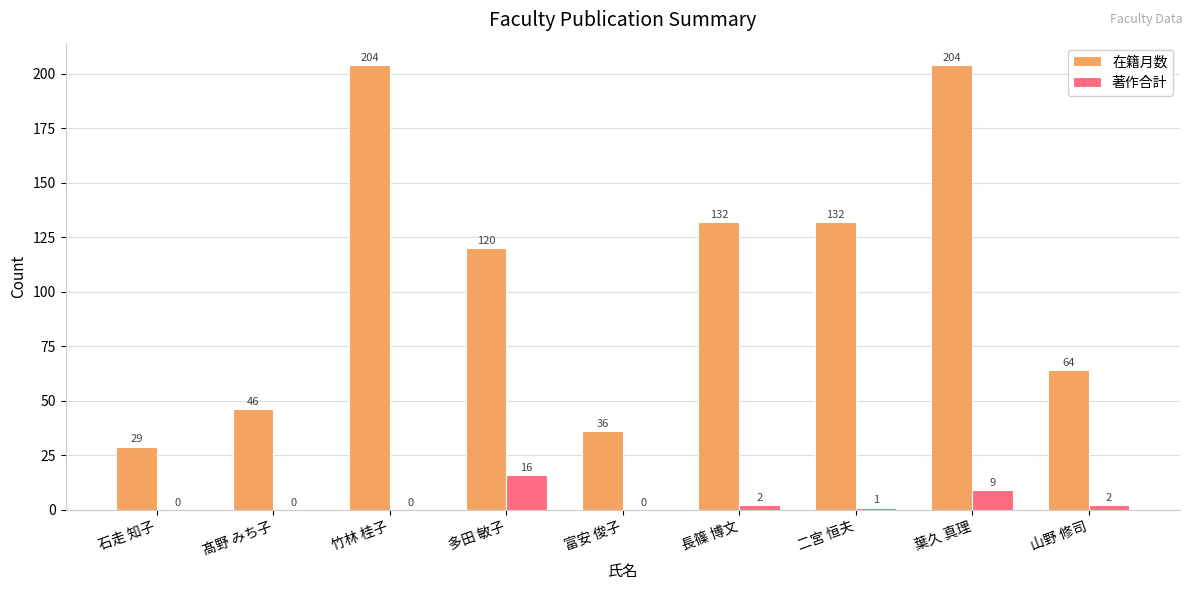

Between 長篠 博文 and 二宮 恒夫, which series saw the biggest shift?

著作合計